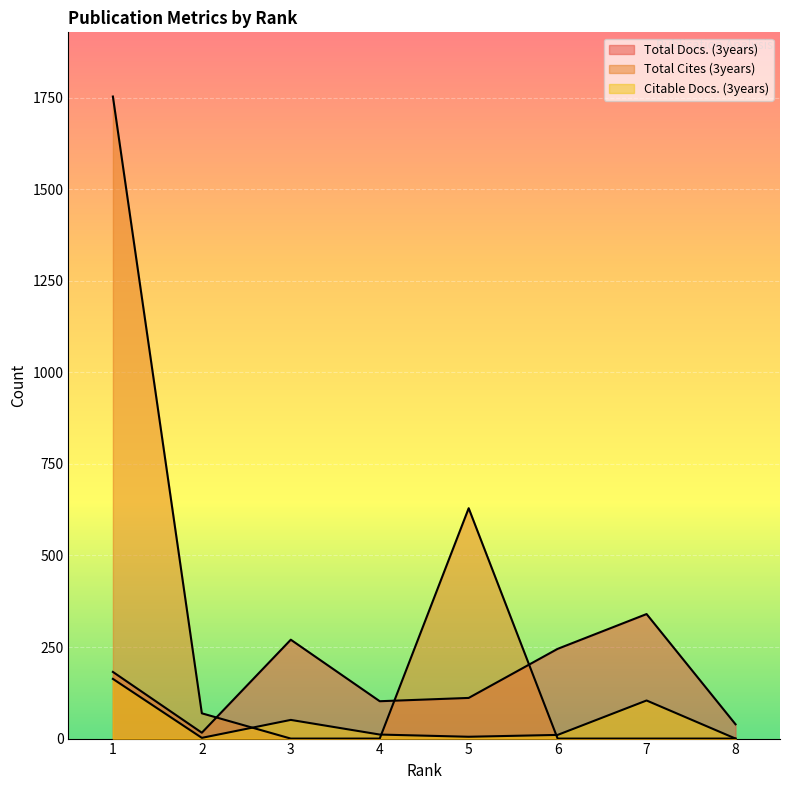

At which category does the chart reach its minimum across all series?

3